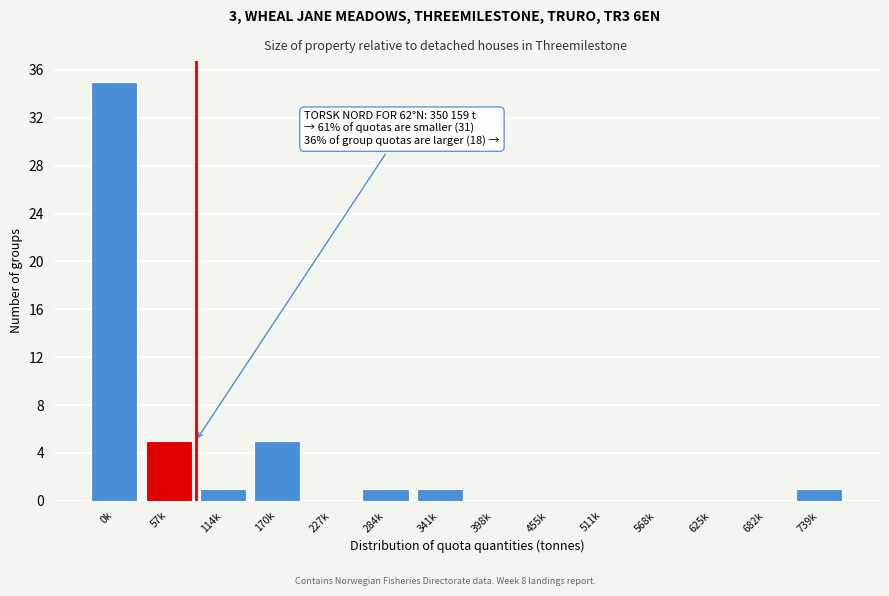

Reading left to right, what are all the values shown in this chart?

0k=35	57k=5	114k=1	170k=5	227k=0	284k=1	341k=1	398k=0	455k=0	511k=0	568k=0	625k=0	682k=0	739k=1